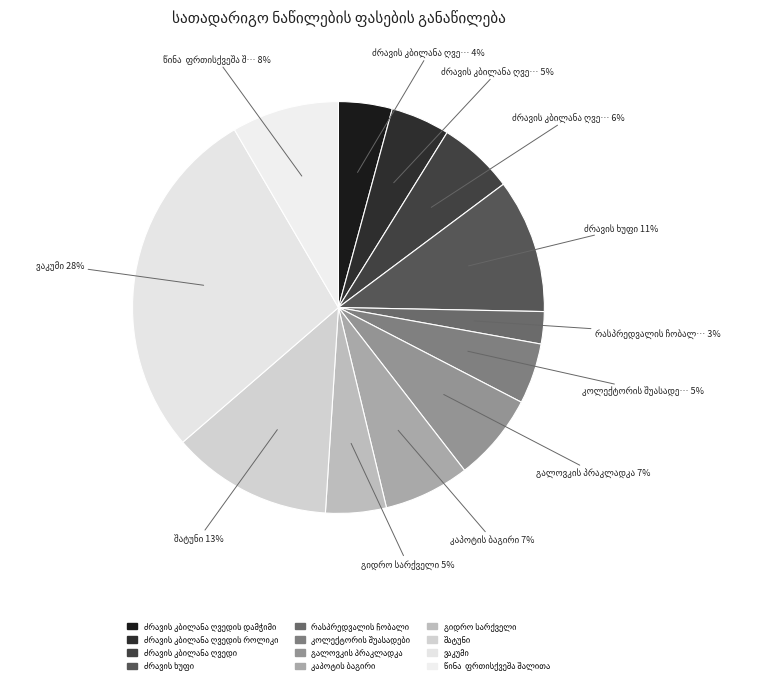

Count the number of slices in the pie.

12